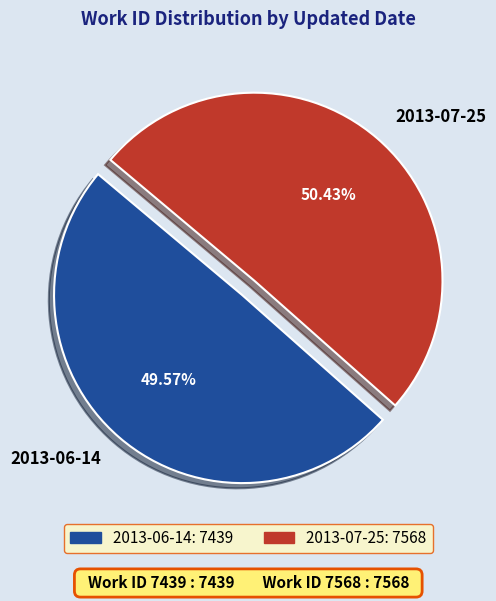

Do 2013-06-14 and 2013-07-25 together represent more than half of the pie?

Yes